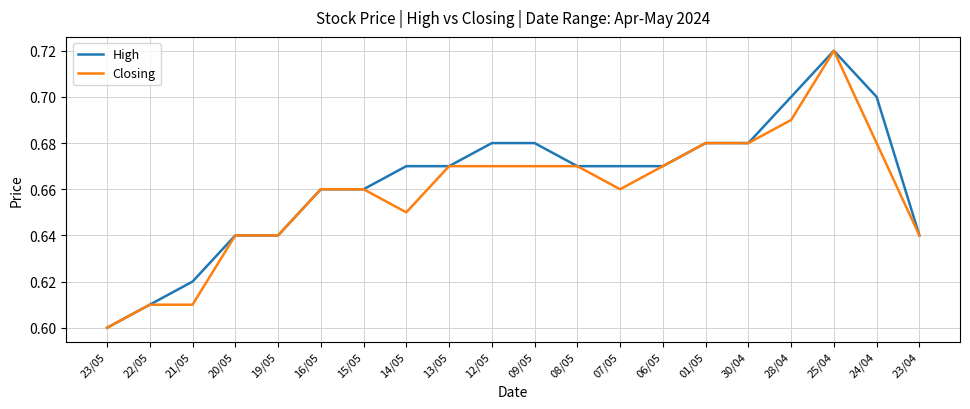

What are all the series names shown in the legend?

High, Closing